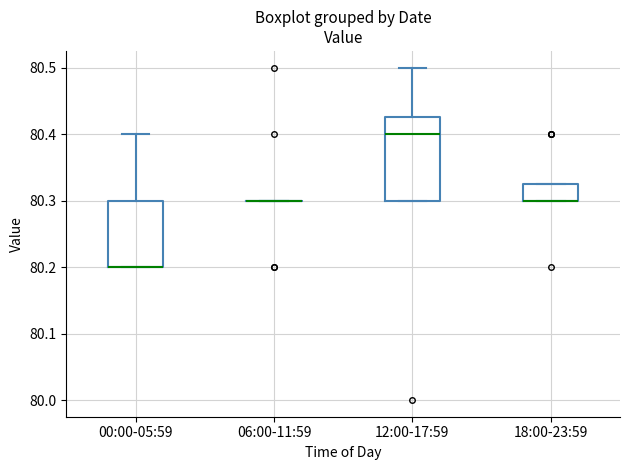

Which box is the tallest, from its lower edge to its upper edge?

12:00-17:59